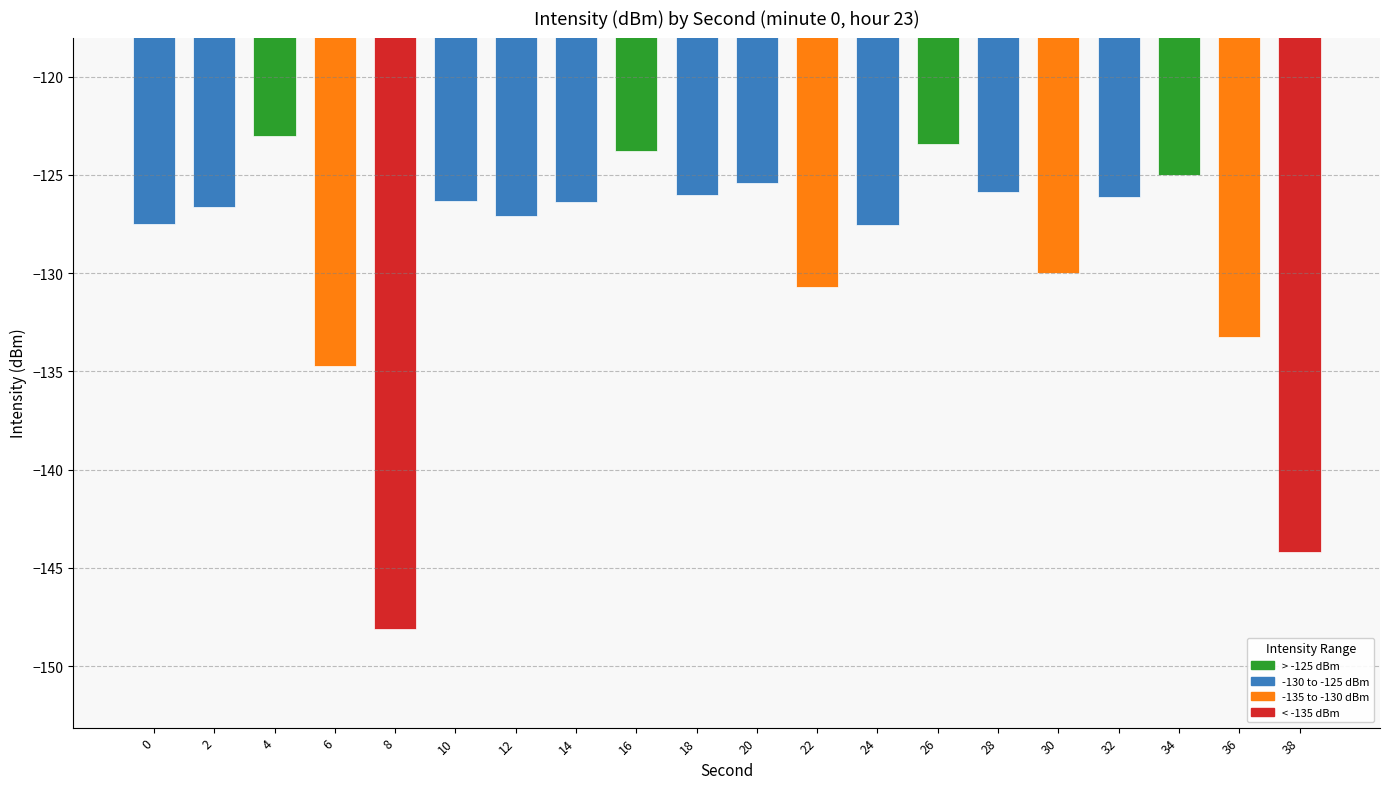

What is the average value?

-129.1